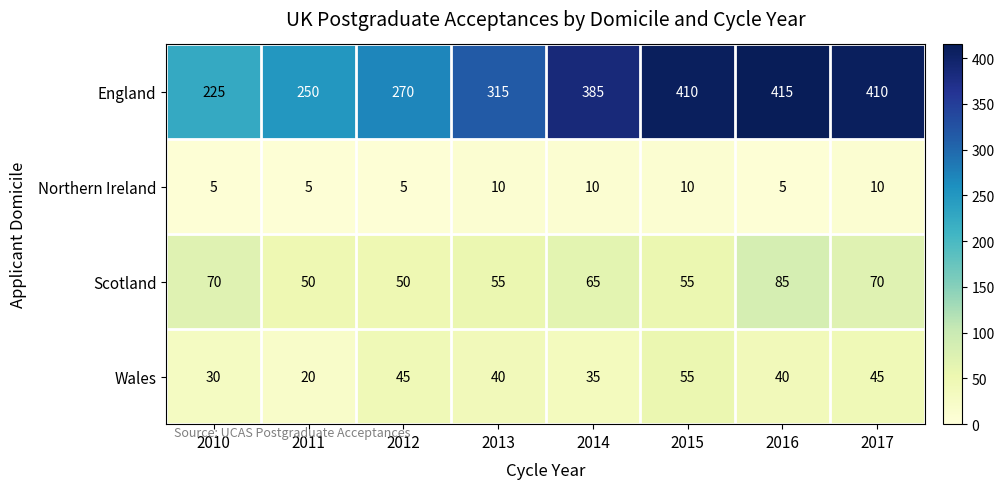

Which series has the largest range (max minus min)?

England